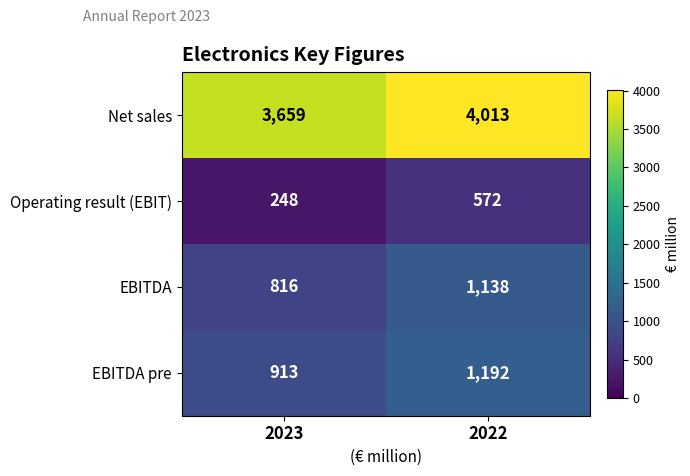

Is it true that Net sales equals 4013 at 2022?

True